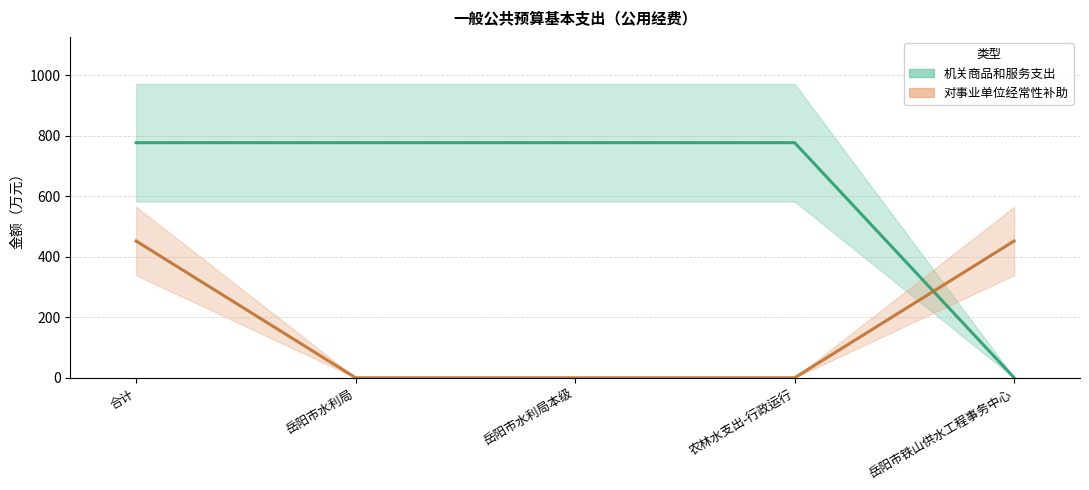

Read the 机关商品和服务支出 value at 岳阳市水利局本级.

777.1